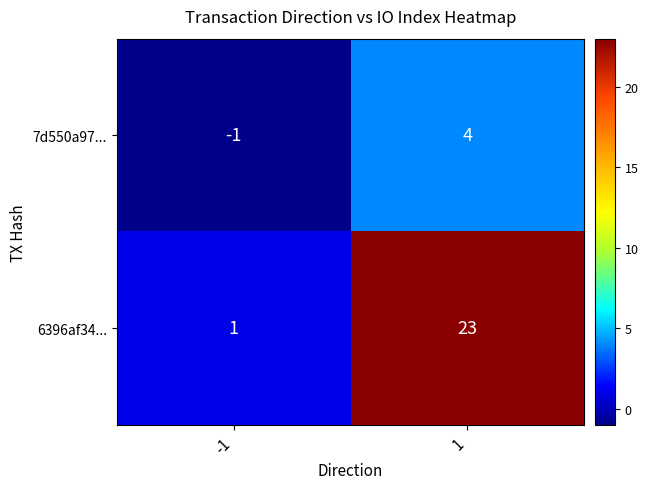

Rank the series by their maximum value, from highest to lowest.

6396af34..., 7d550a97...